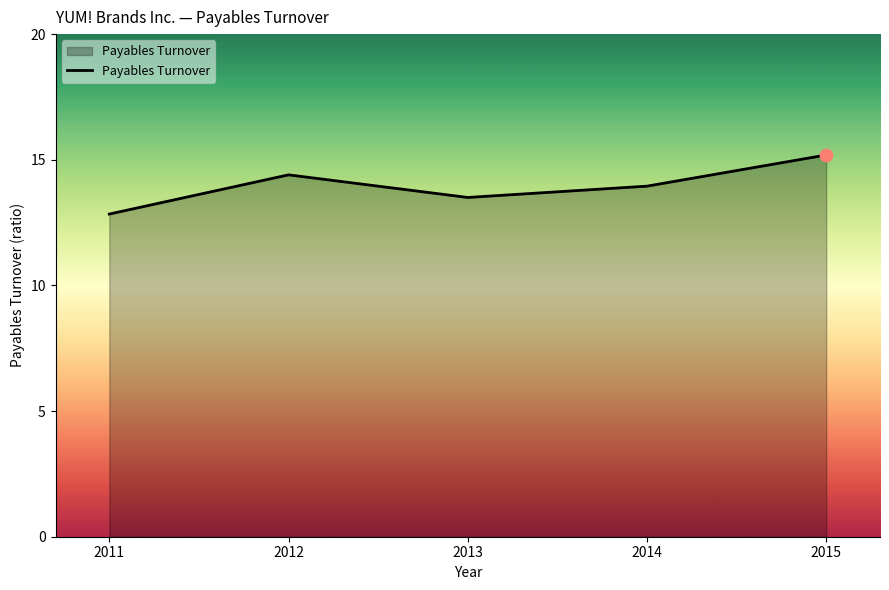

Approximately how many times larger is the value at 2013 compared to 2015?

0.9